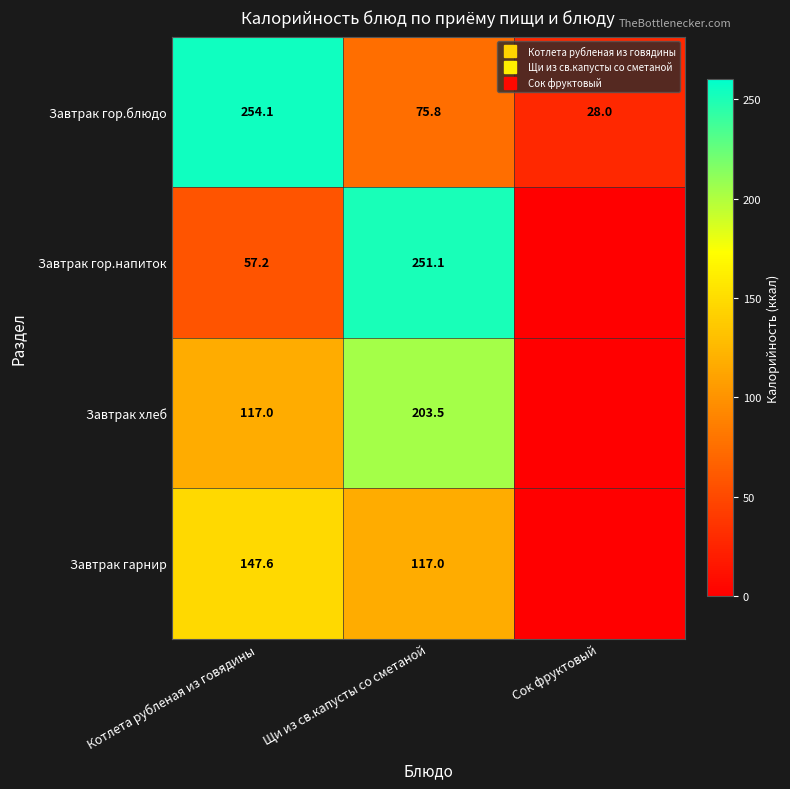

What is the maximum value for Завтрак гор.блюдо?

254.1